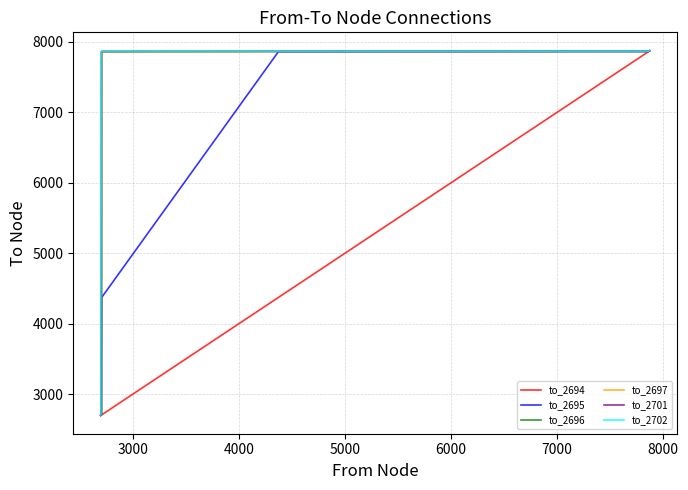

What is the difference between the maximum and minimum values in the to_2701 series?

5174